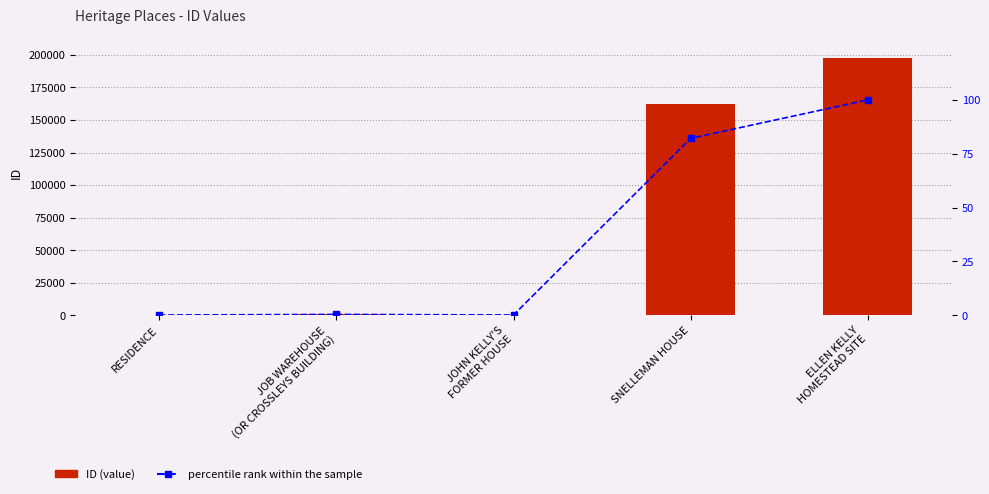

Read the percentile rank within the sample value at ELLEN KELLY
HOMESTEAD SITE.

100.0